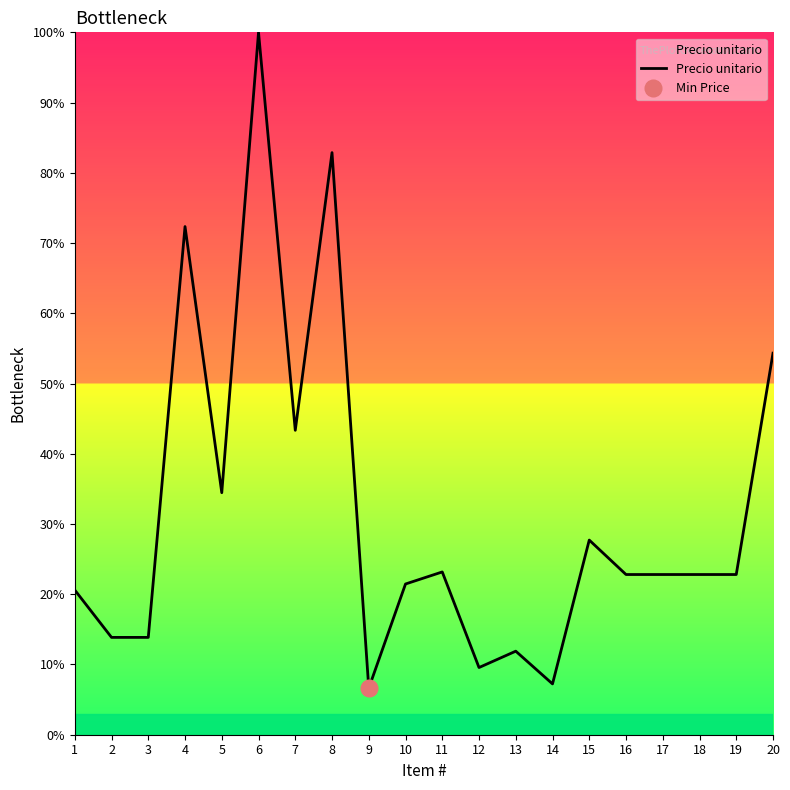

What is the sum of the values at 19 and 13?

34.7